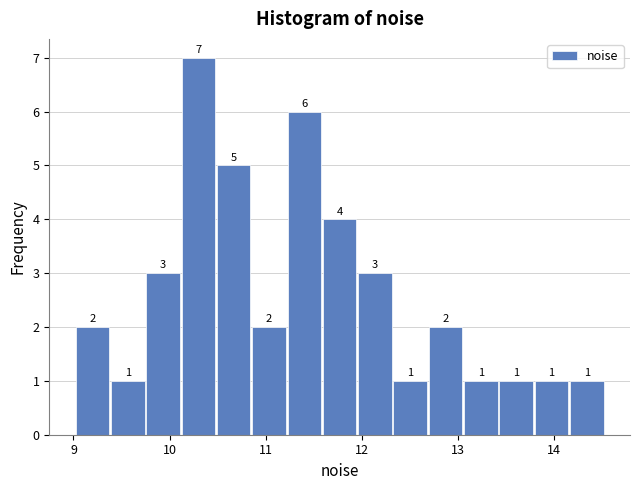

Around what value on the x-axis is the tallest bar? Give the approximate position of its centre, as read against the axis.

10.3